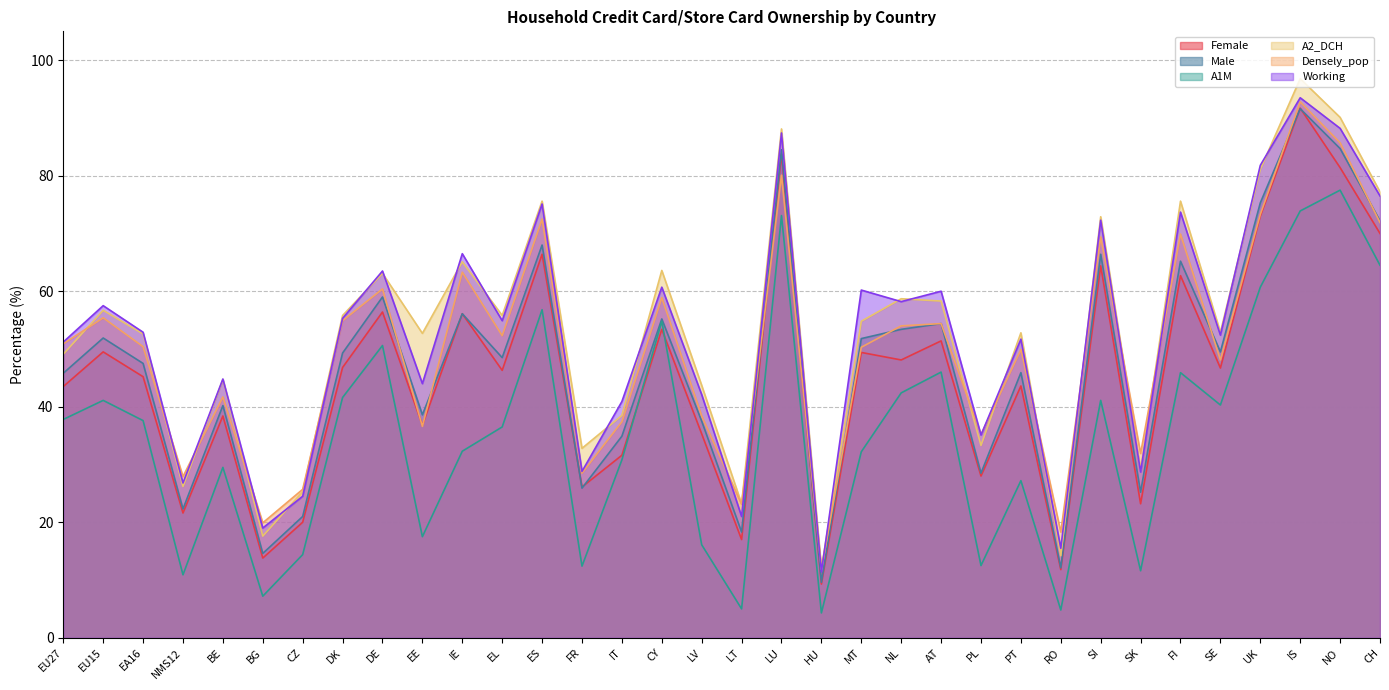

True or false: Male and Working cross at least once.

False